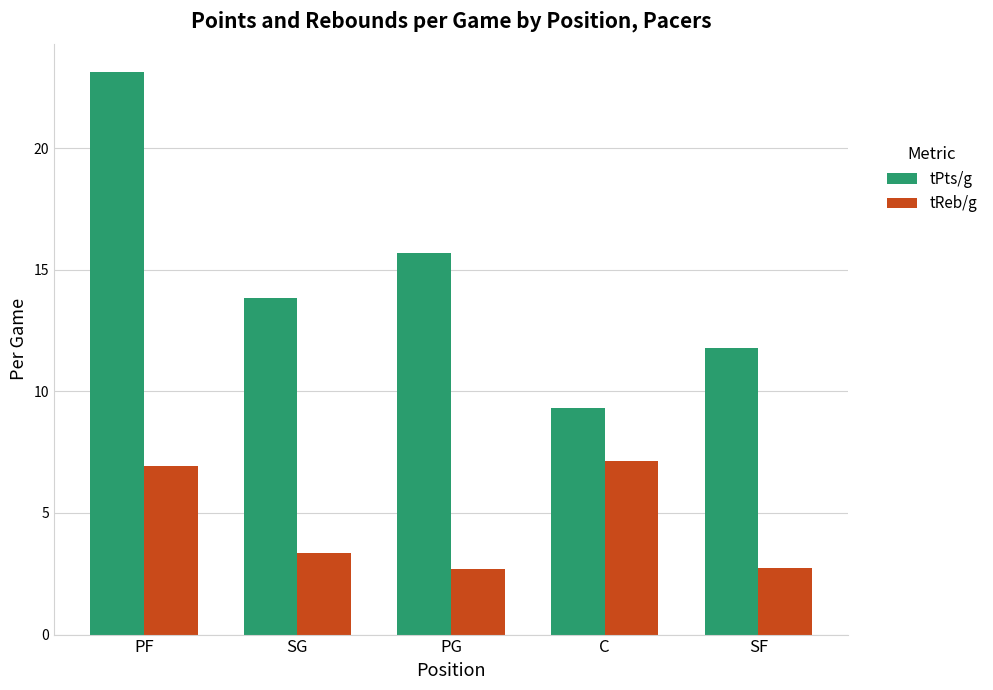

What is the difference between the second highest and second lowest values in the tReb/g series?

4.2